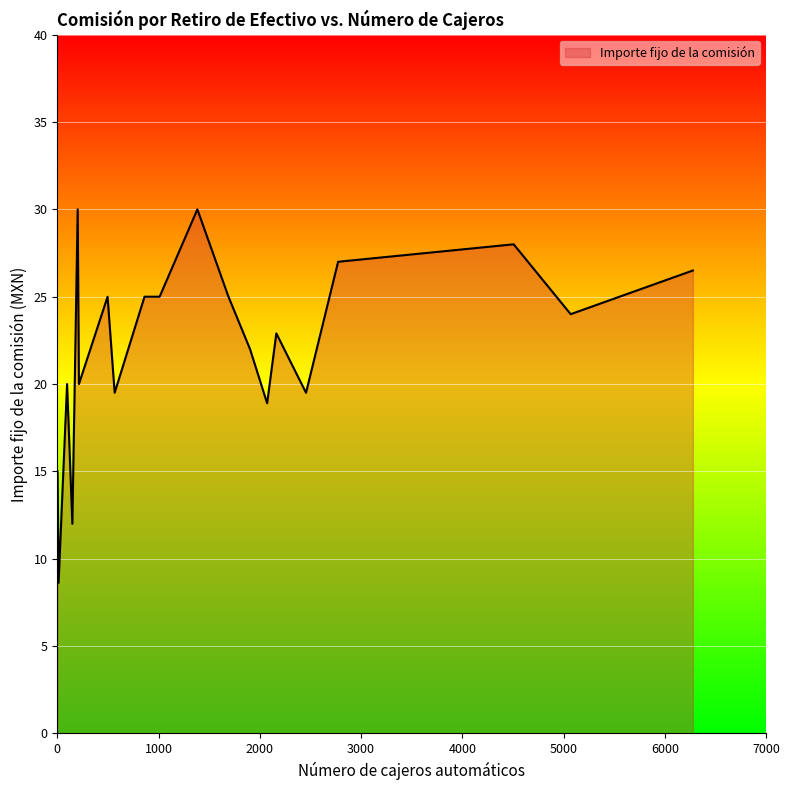

What is the difference between the maximum and minimum values?

21.4